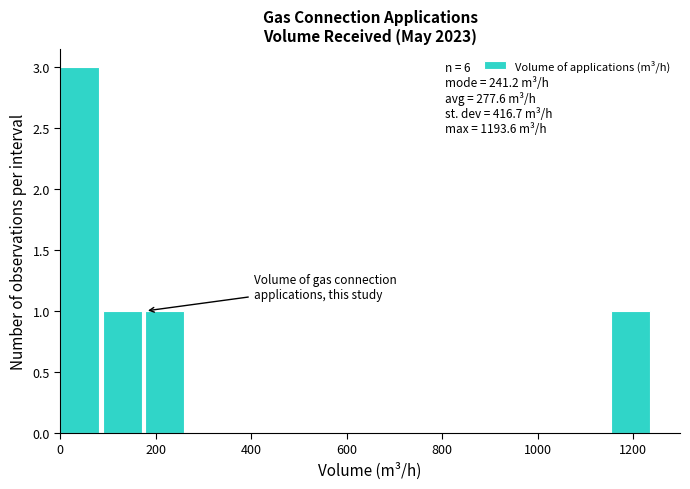

Over which range of the x-axis is the bar tallest?

0 to 80